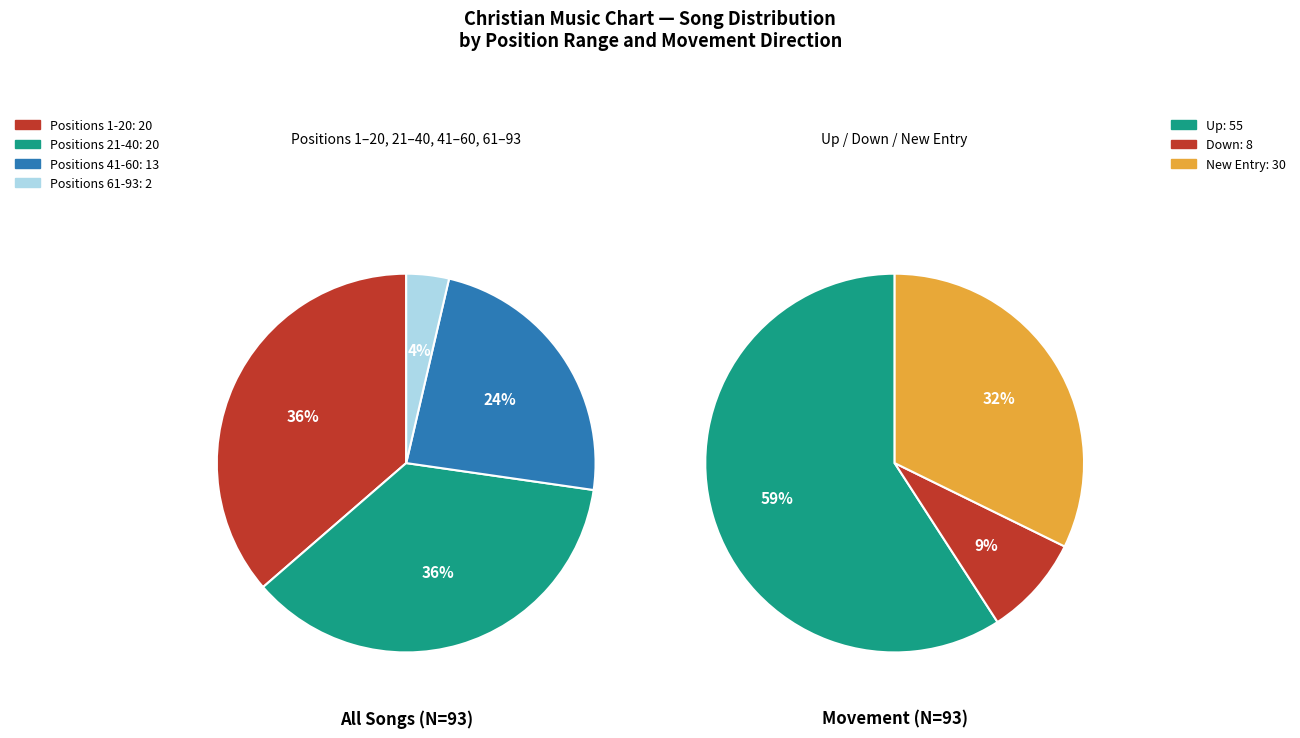

Which slice is the largest?

up